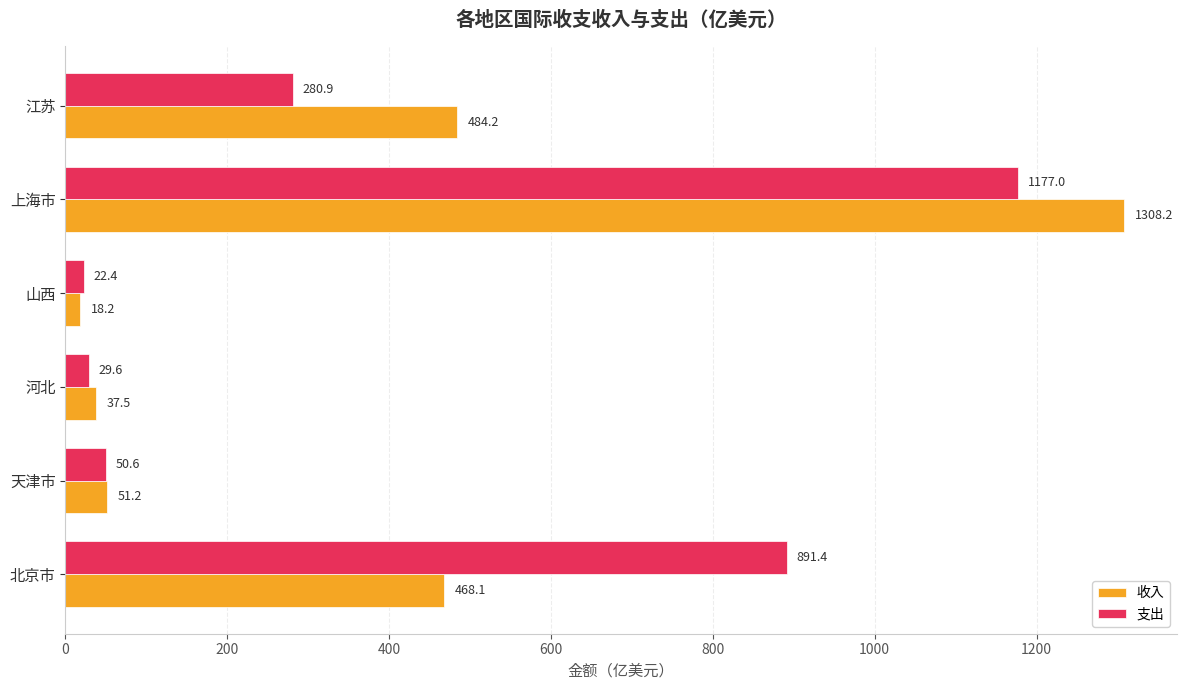

Count the number of categories in the chart.

6